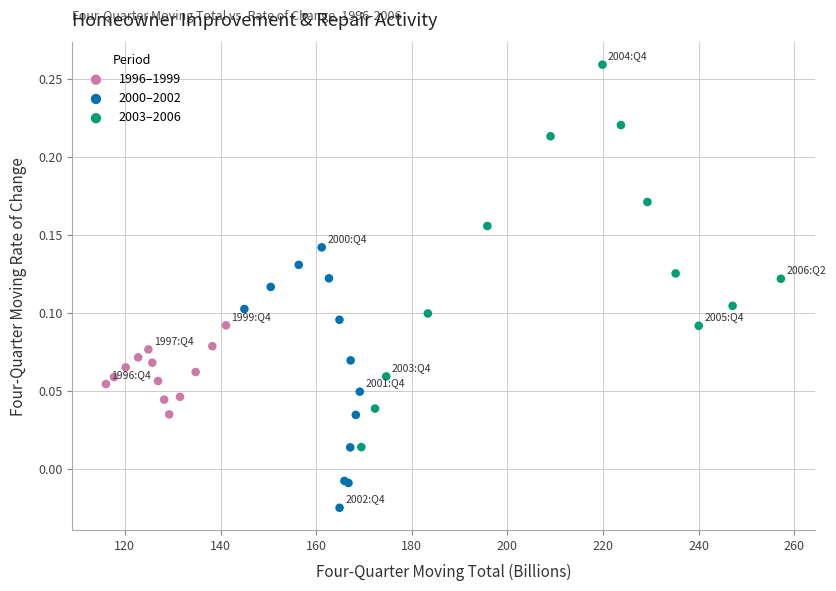

Which series reaches the minimum Y coordinate?

2000–2002